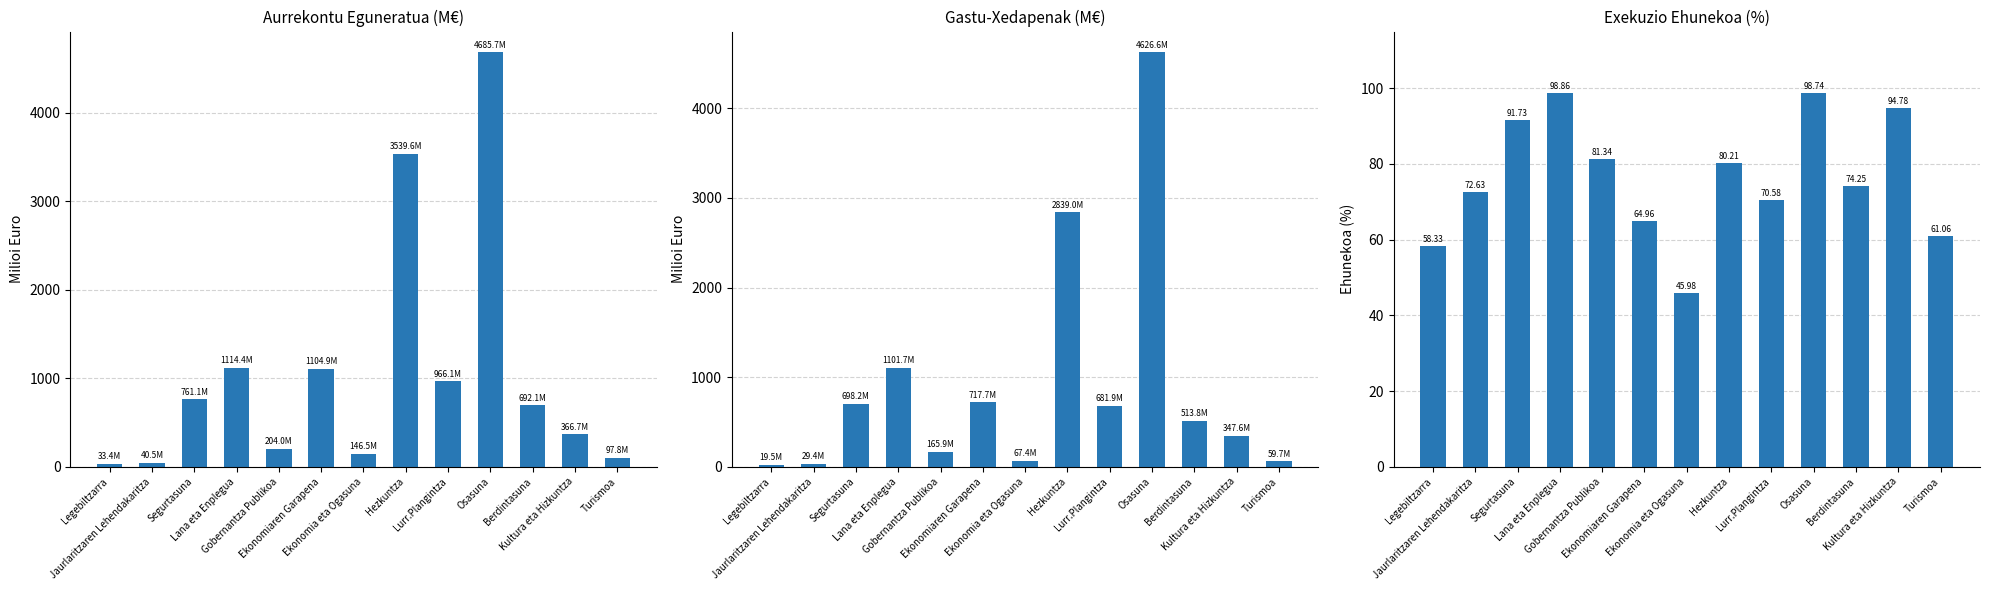

Rank the series by their maximum value, from highest to lowest.

Aurrekontu Eguneratua, Gastu-Xedapenak, Exekuzio %